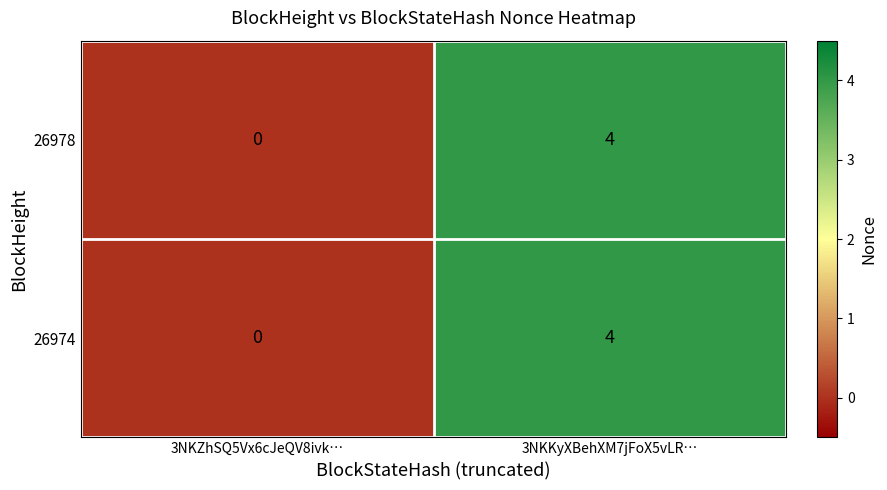

How many positive values does the 26978 series have?

1